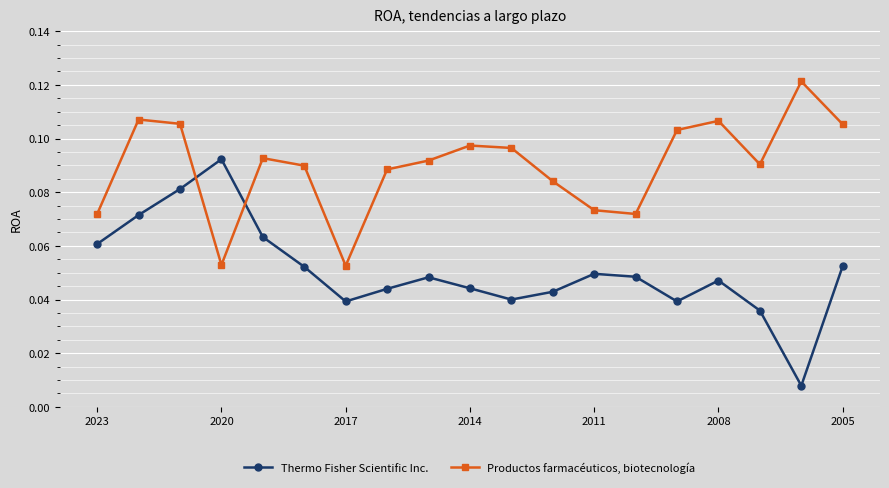

At how many categories does at least one series exceed 0?

19